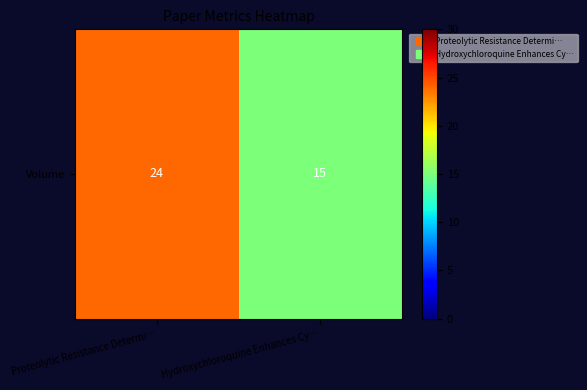

Reading left to right, list all the values displayed in this chart.

24	15